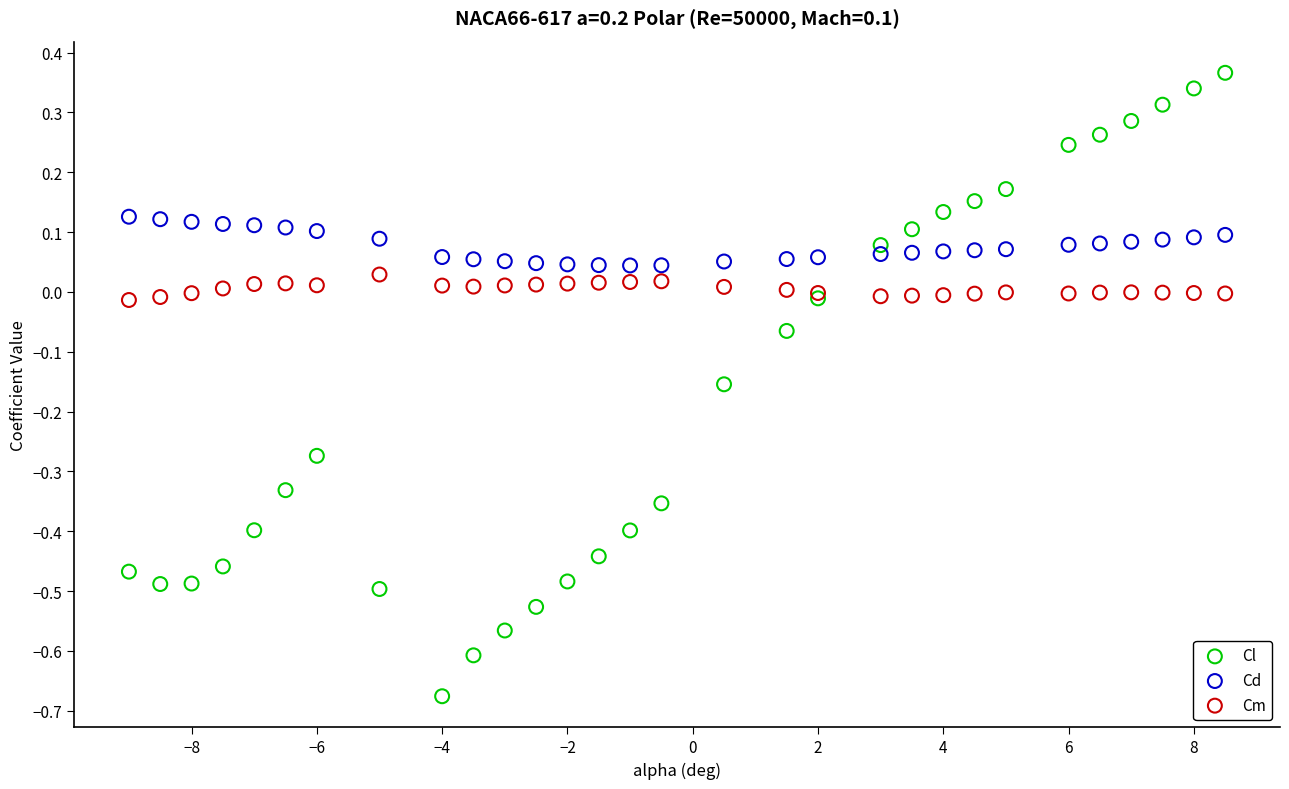

Which series contains the lowest Y value?

Cl